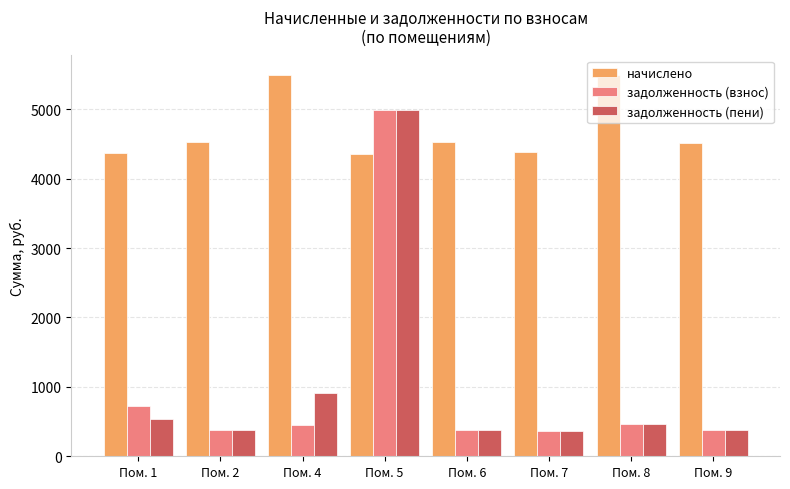

Is the value of задолженность (пени) at Пом. 7 greater than the value of начислено at Пом. 4?

No